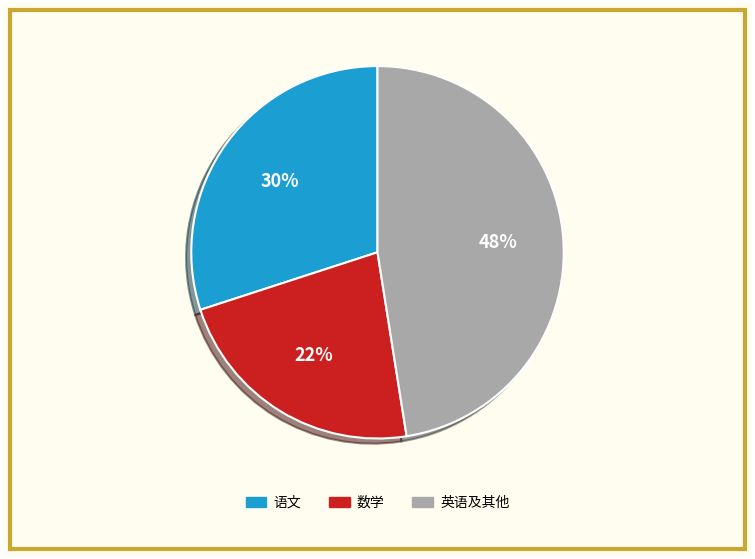

Is there a majority slice in this chart?

No